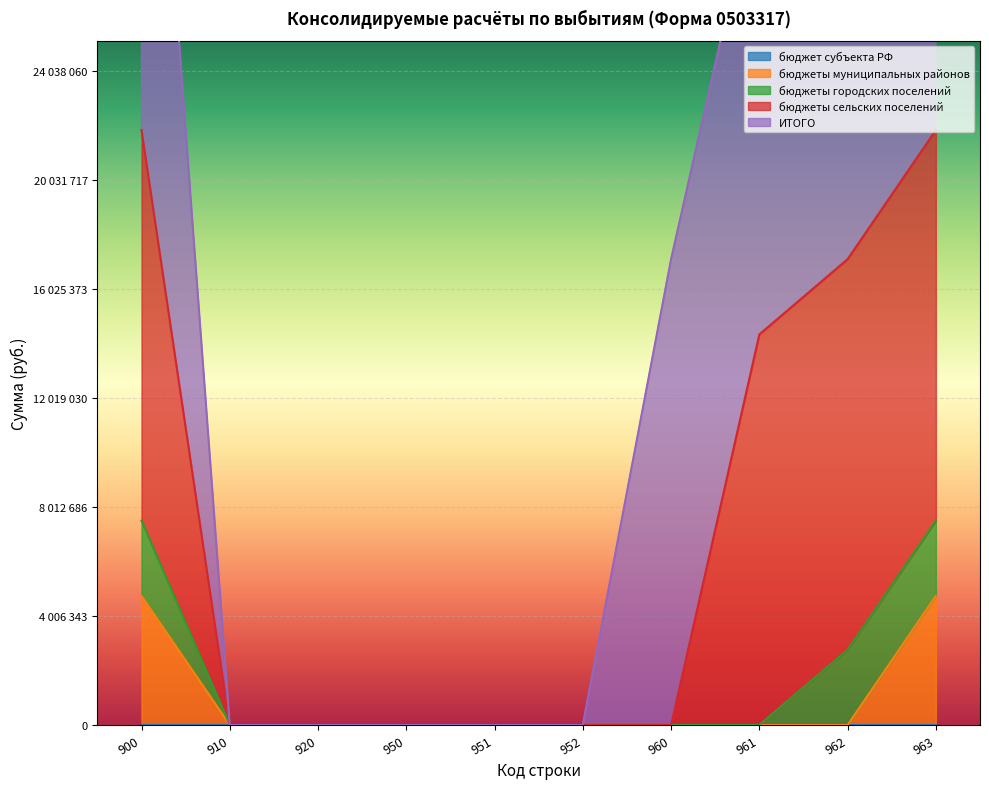

What is the sum of all бюджеты городских поселений values?

8292158.1